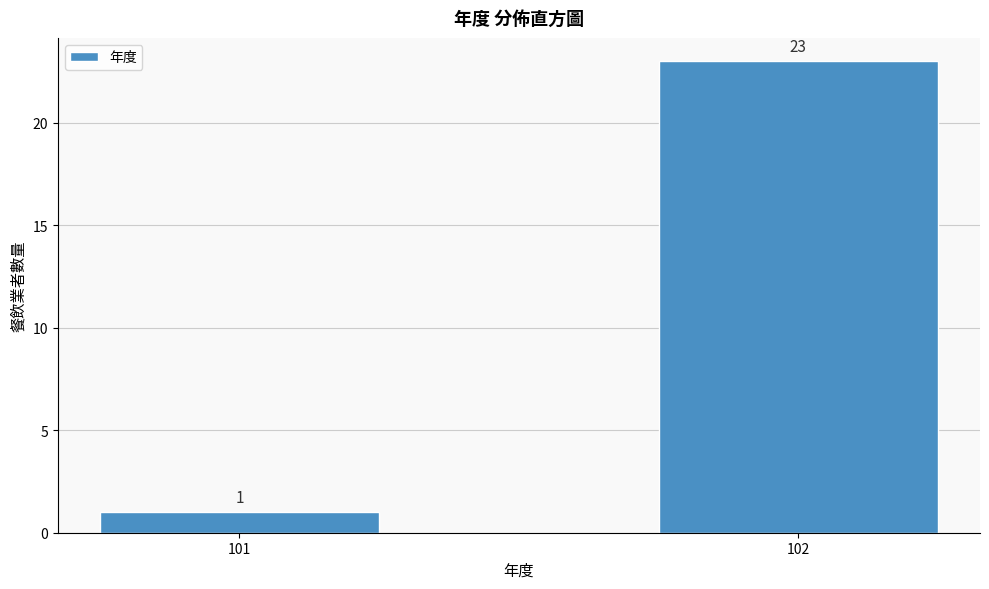

Reading right to left, transcribe all the data shown in this chart.

23	1